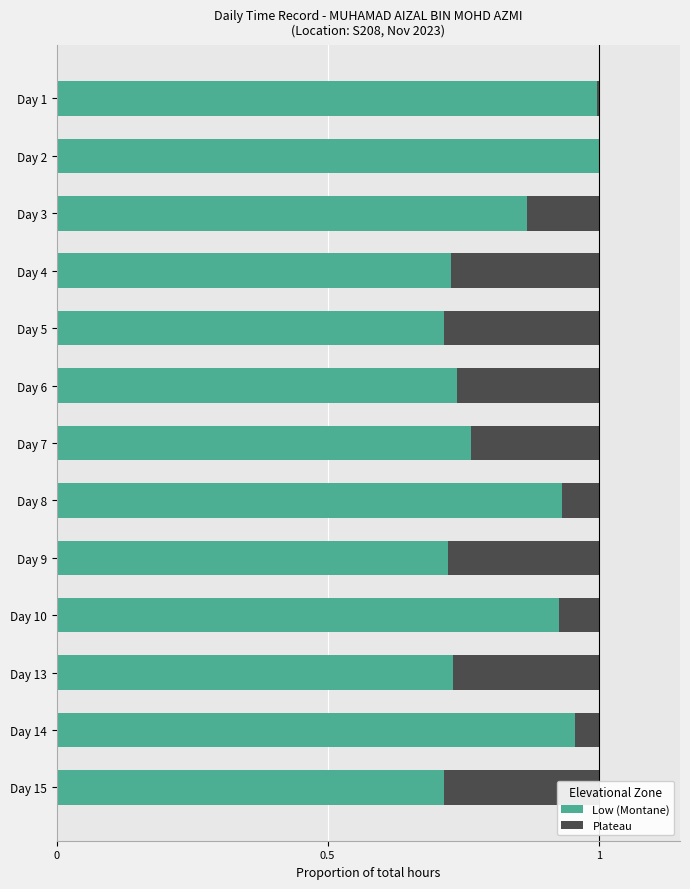

Which series has the largest total across all categories?

Low (Montane)